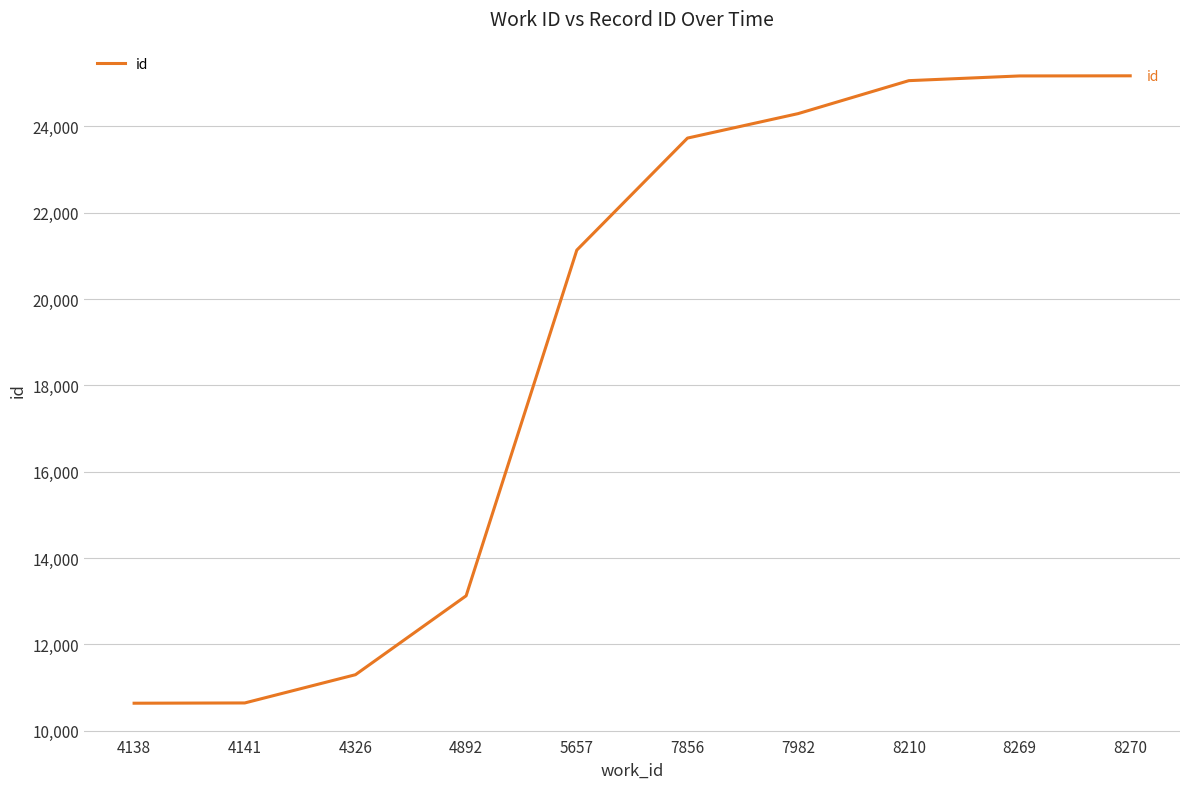

What is the change in value from 7856 to 8210?

+1330